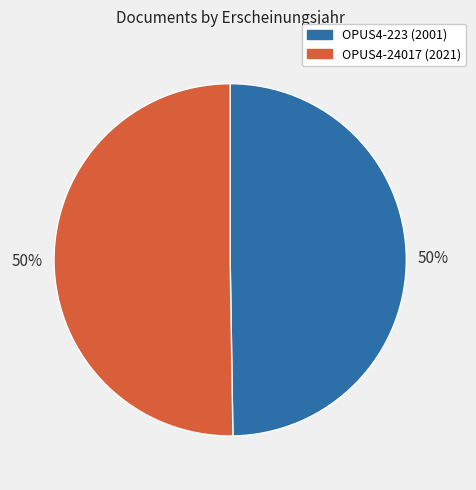

The OPUS4-223 (2001) slice represents 57% of the pie. True or false?

False